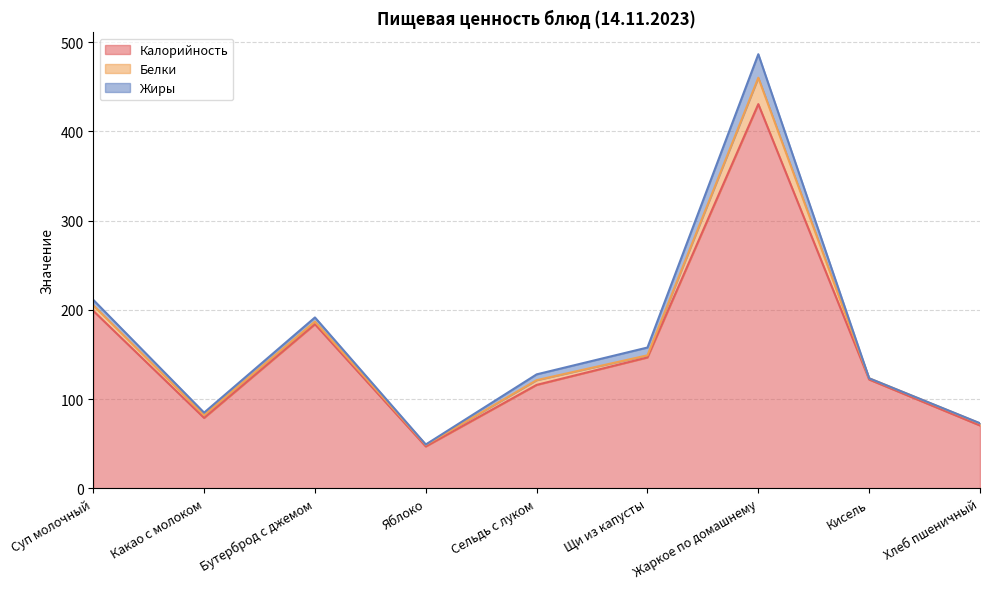

What is the difference between the highest and lowest values at Бутерброд с джемом?

181.1